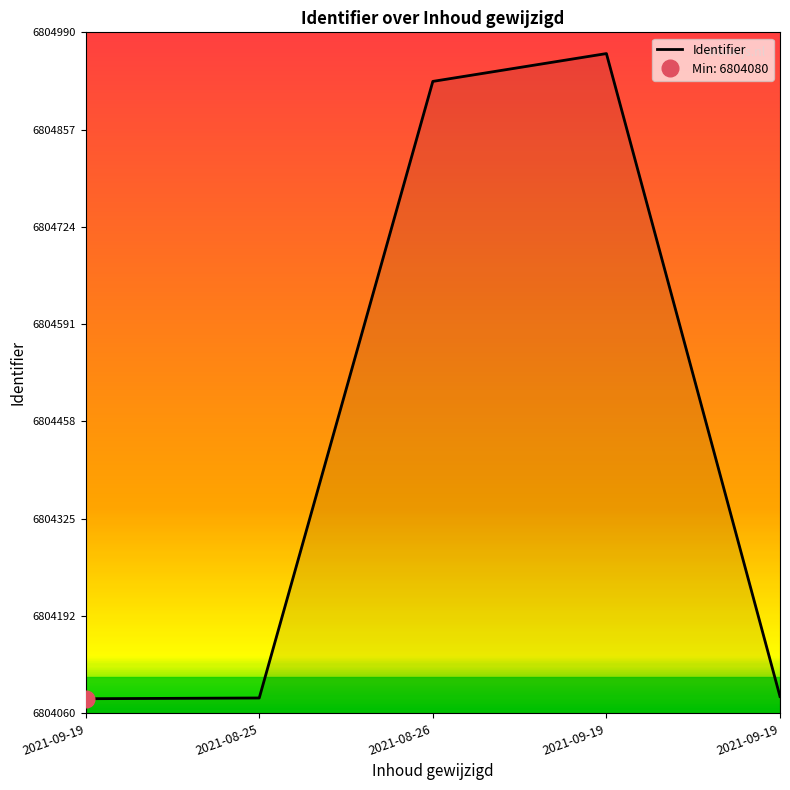

Which has a higher value, 2021-09-19 or 2021-08-25?

2021-08-25